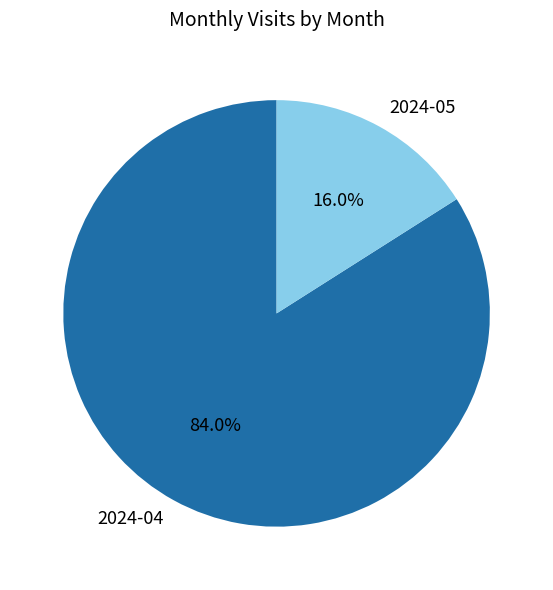

What is the majority slice?

2024-04